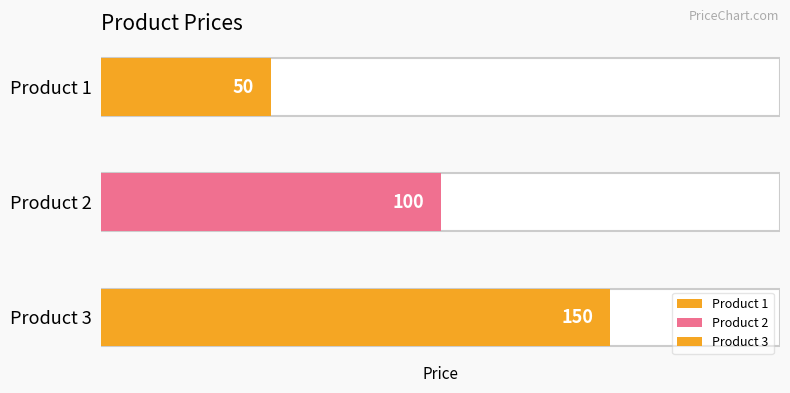

What is the difference between the maximum and second lowest values?

50